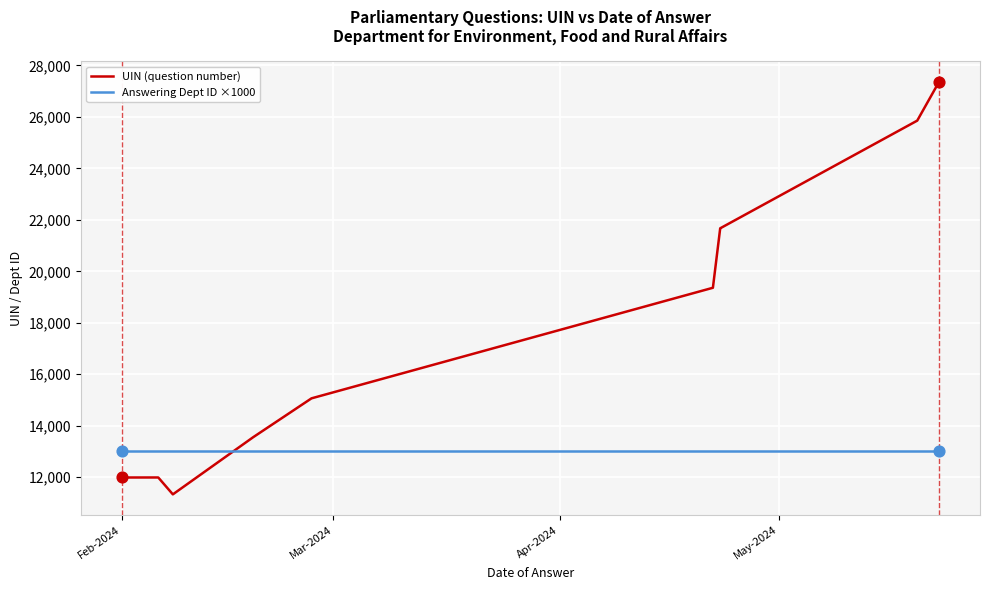

Which series contains the highest Y value?

UIN (question number)